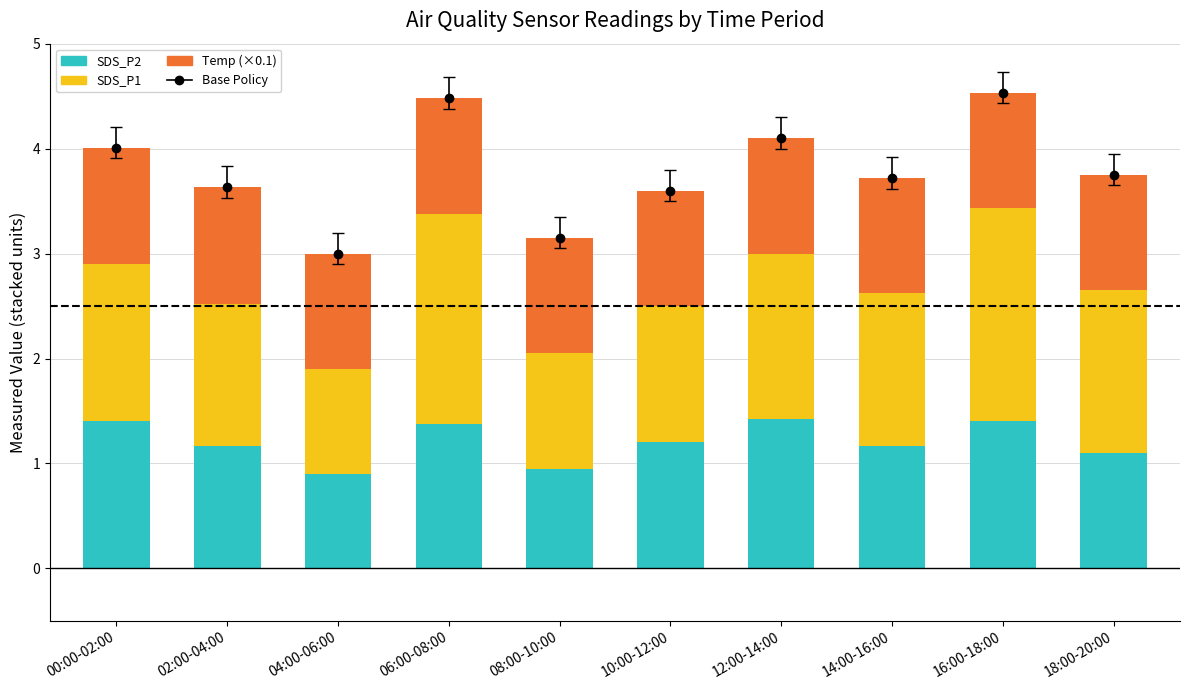

Reading left to right, transcribe all the data shown in this chart.

SDS_P2: 00:00-02:00=1.4	02:00-04:00=1.2	04:00-06:00=0.9	06:00-08:00=1.4	08:00-10:00=0.9	10:00-12:00=1.2	12:00-14:00=1.4	14:00-16:00=1.2	16:00-18:00=1.4	18:00-20:00=1.1
SDS_P1: 00:00-02:00=1.5	02:00-04:00=1.4	04:00-06:00=1.0	06:00-08:00=2.0	08:00-10:00=1.1	10:00-12:00=1.3	12:00-14:00=1.6	14:00-16:00=1.4	16:00-18:00=2.0	18:00-20:00=1.6
Temp (×0.1): 00:00-02:00=1.1	02:00-04:00=1.1	04:00-06:00=1.1	06:00-08:00=1.1	08:00-10:00=1.1	10:00-12:00=1.1	12:00-14:00=1.1	14:00-16:00=1.1	16:00-18:00=1.1	18:00-20:00=1.1